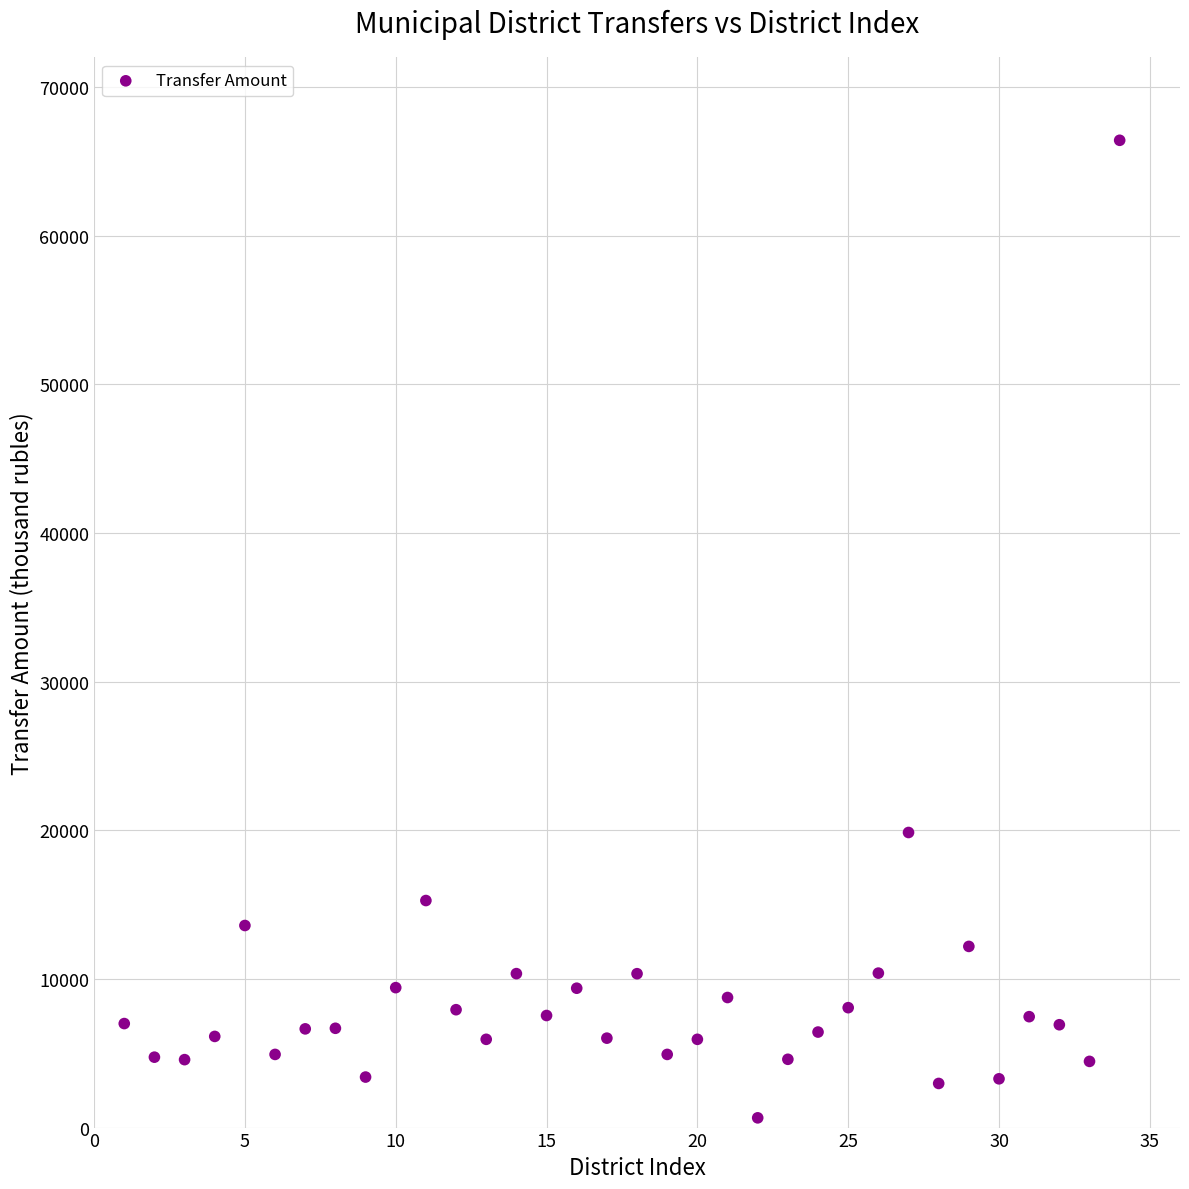

What Y value in the scatter plot is closest to 33532?

19849.0